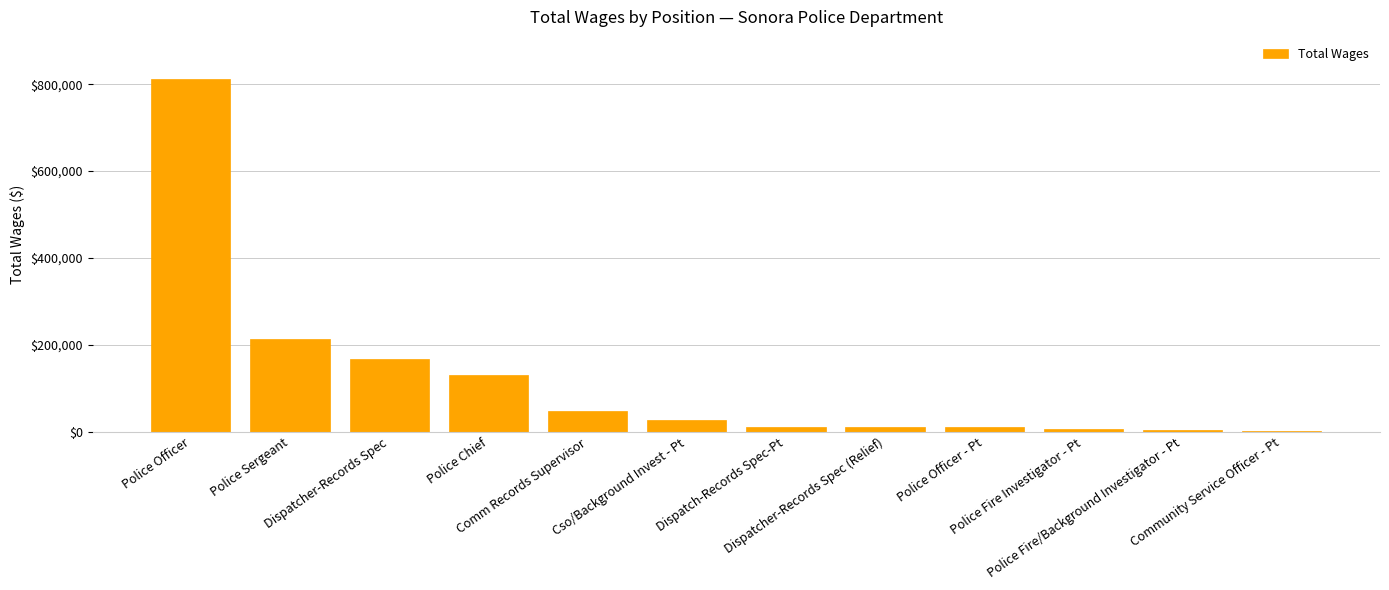

What is the sum of all values?

1447333